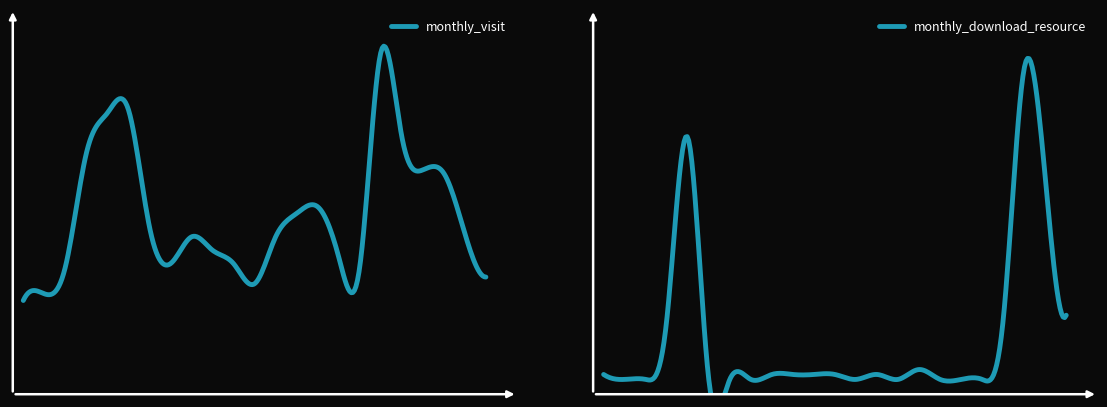

True or false: monthly_visit has a value of 129 at 2022-11.

False